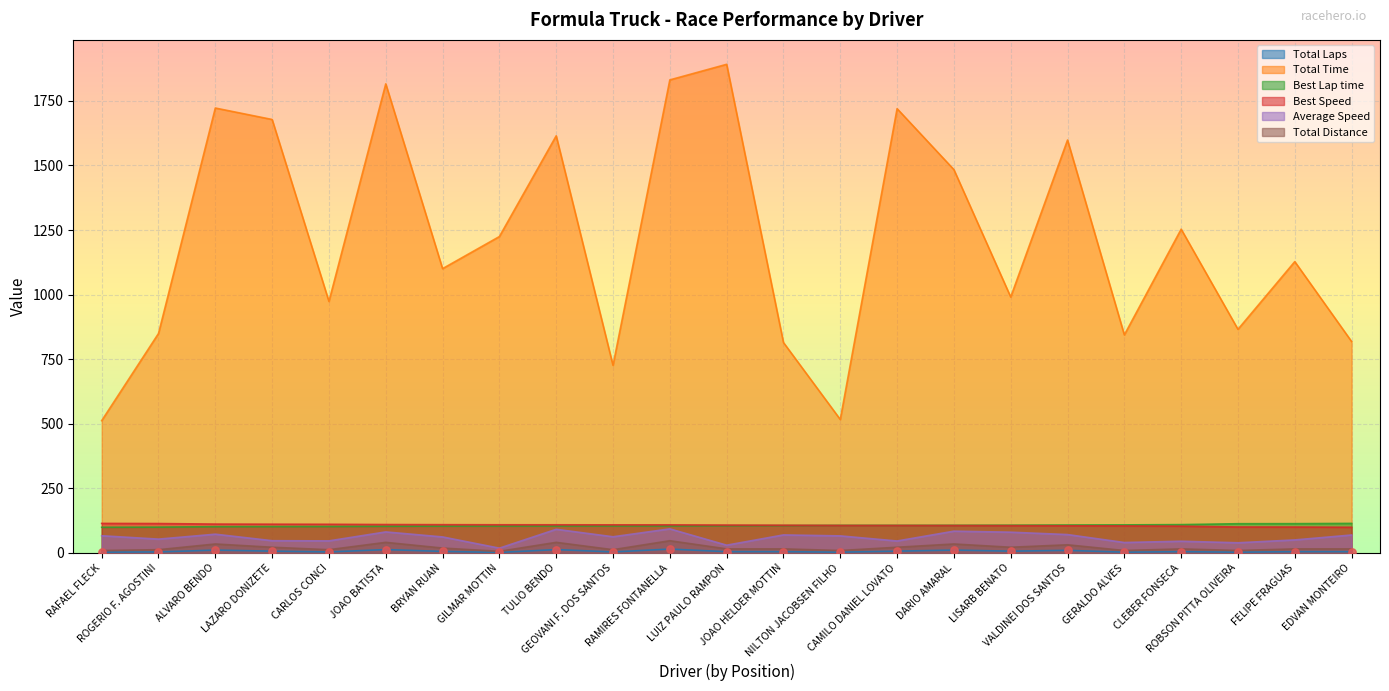

Which series has the widest spread of Y values?

Total Time